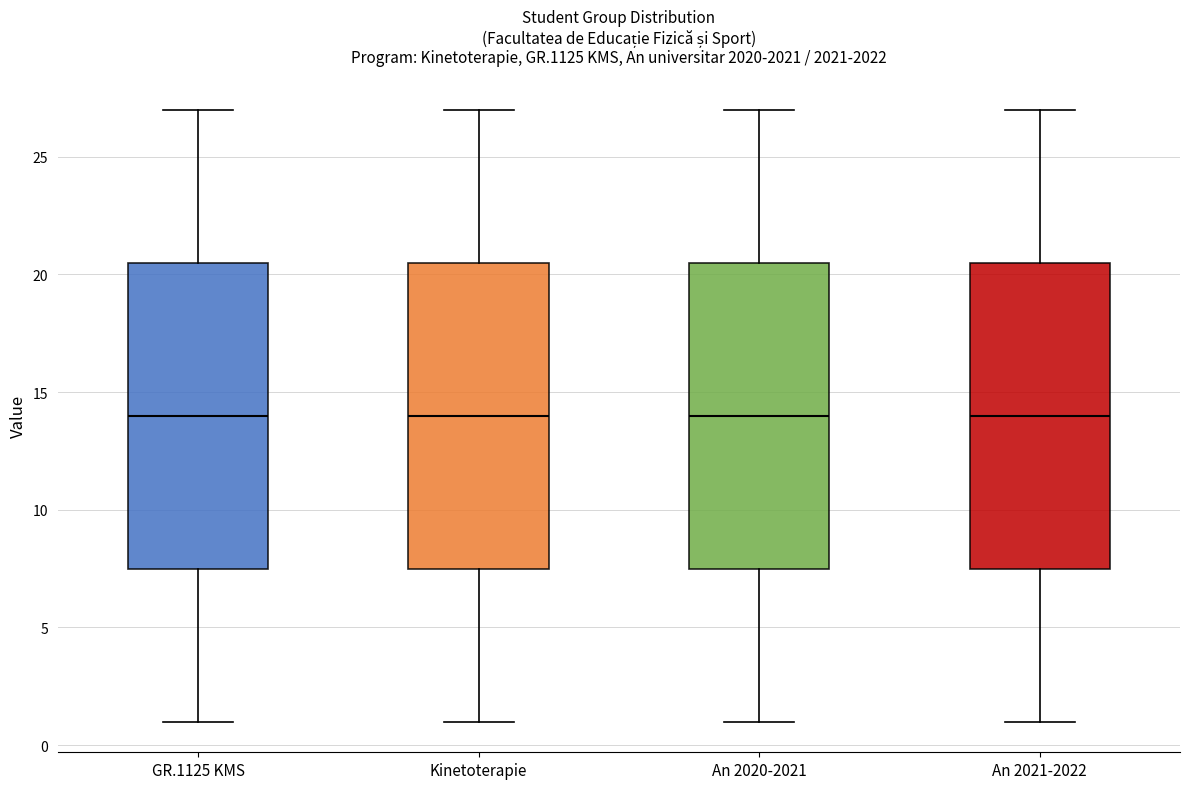

Reading left to right, transcribe this box plot: for each box, give where its median line is, the range the box spans, and where its two whiskers end, as read against the y-axis. The values are not printed on the chart, so give them approximately, as read against the axis.

GR.1125 KMS: median 14.0, box 7.5 to 20.5, whiskers 1.0 to 27.0
Kinetoterapie: median 14.0, box 7.5 to 20.5, whiskers 1.0 to 27.0
An 2020-2021: median 14.0, box 7.5 to 20.5, whiskers 1.0 to 27.0
An 2021-2022: median 14.0, box 7.5 to 20.5, whiskers 1.0 to 27.0